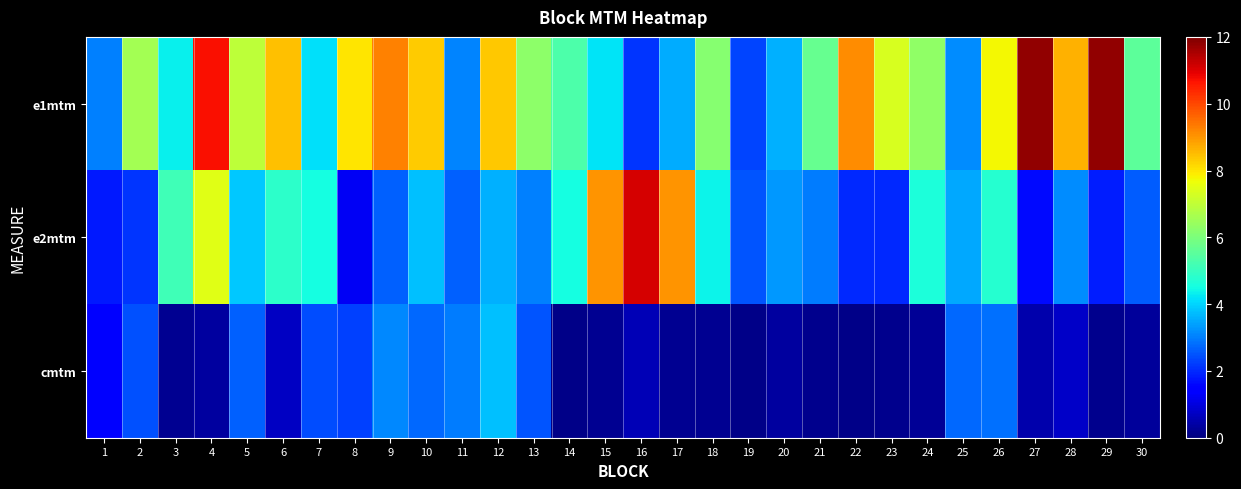

How many series are shown in this chart?

3